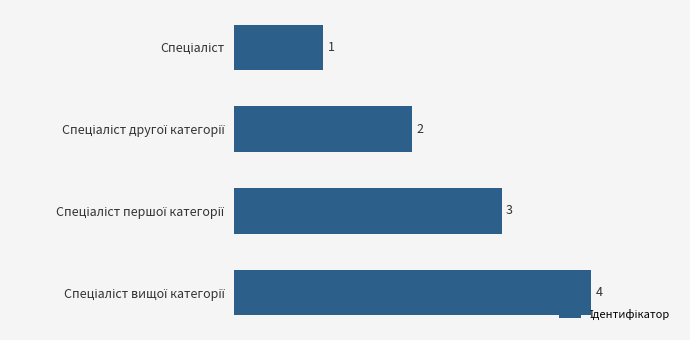

What is the value of the 4th bar from the top?

4